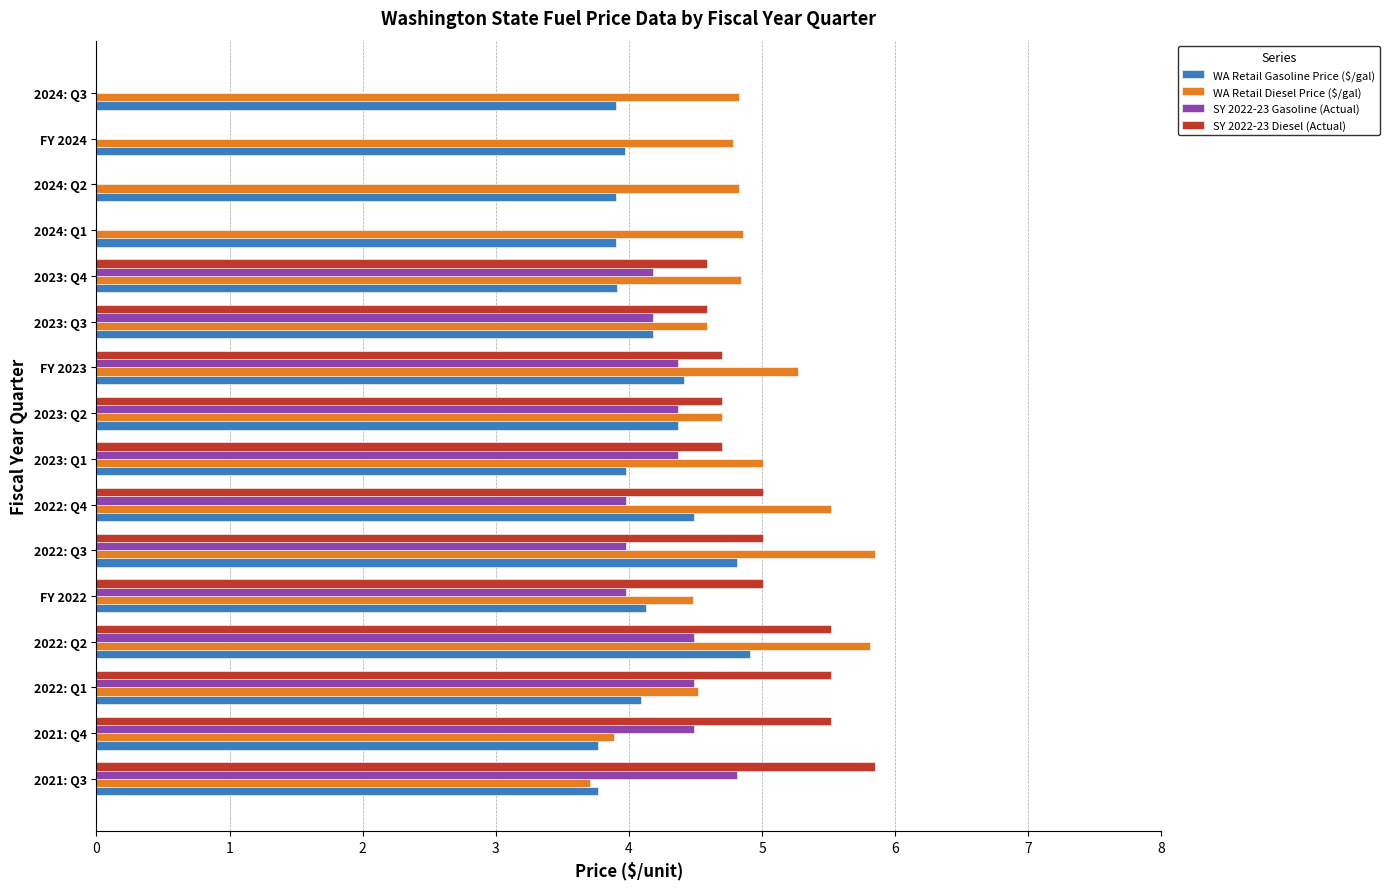

True or false: WA Retail Diesel Price ($/gal) has a value of 4.6 at 2023: Q3.

True